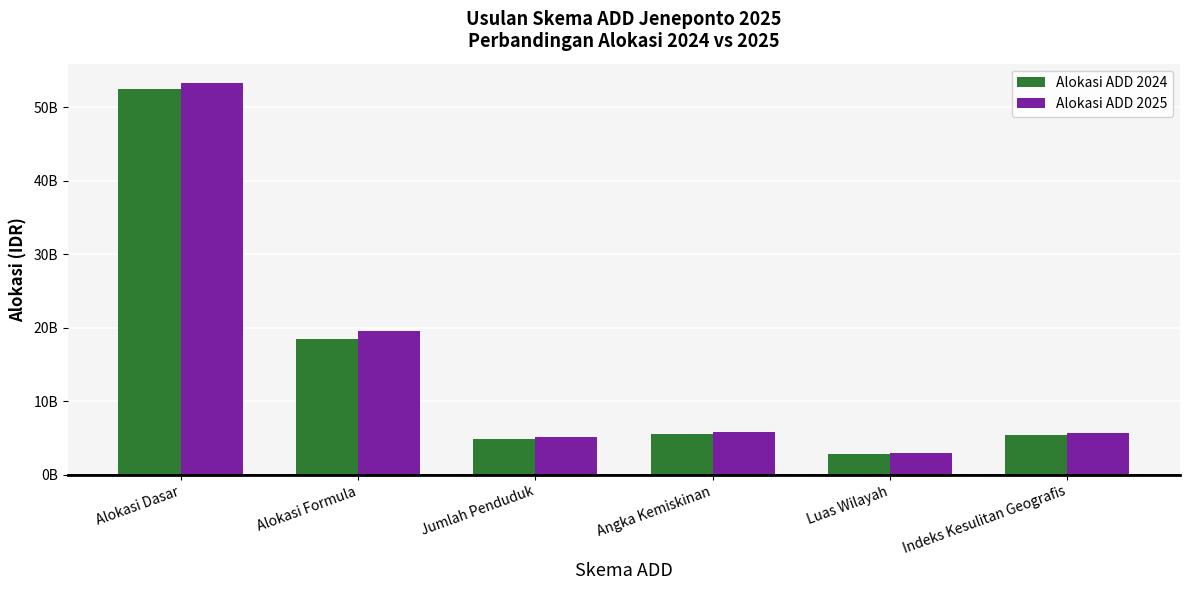

Which series has the largest range (max minus min)?

Alokasi ADD 2025